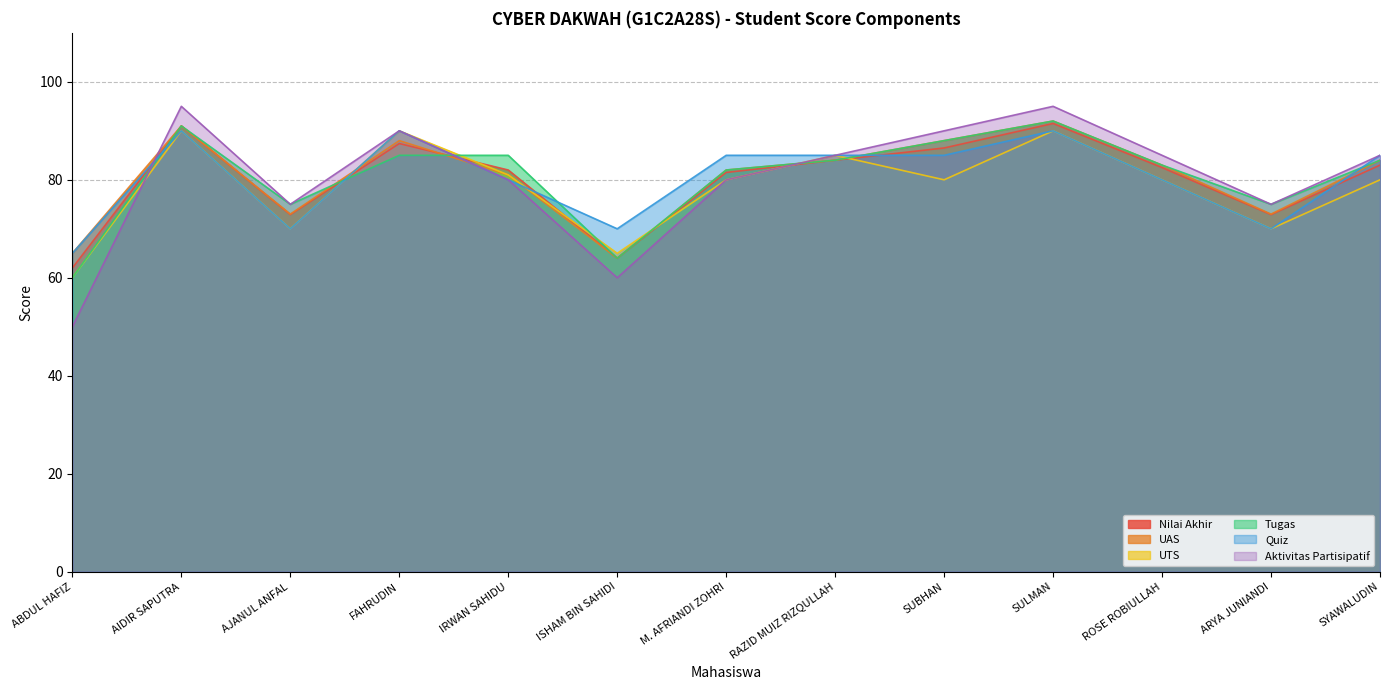

What is the difference between the highest and lowest values at SULMAN?

5.0